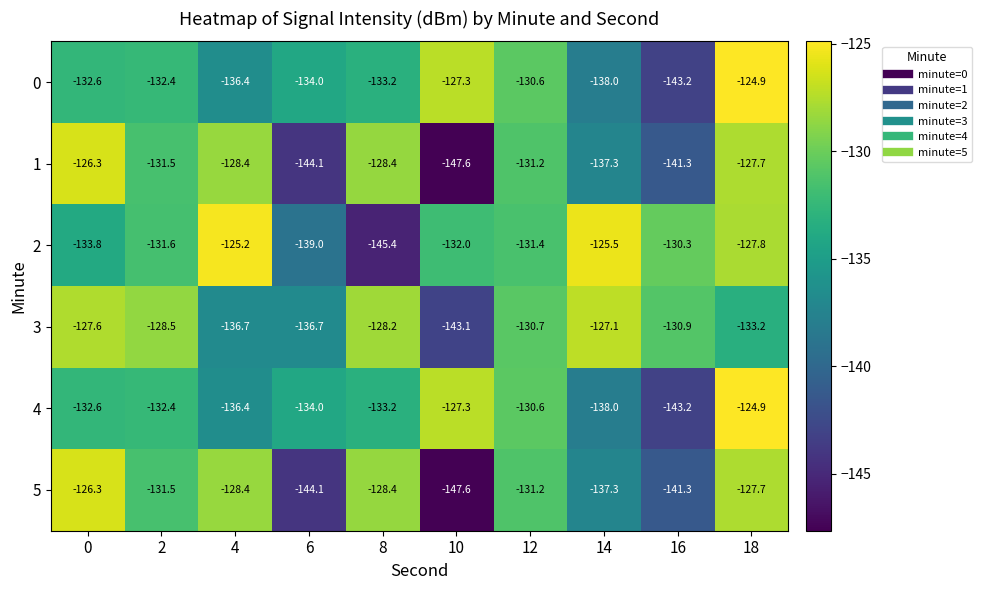

What is the difference between the highest and lowest values at 8?

17.2